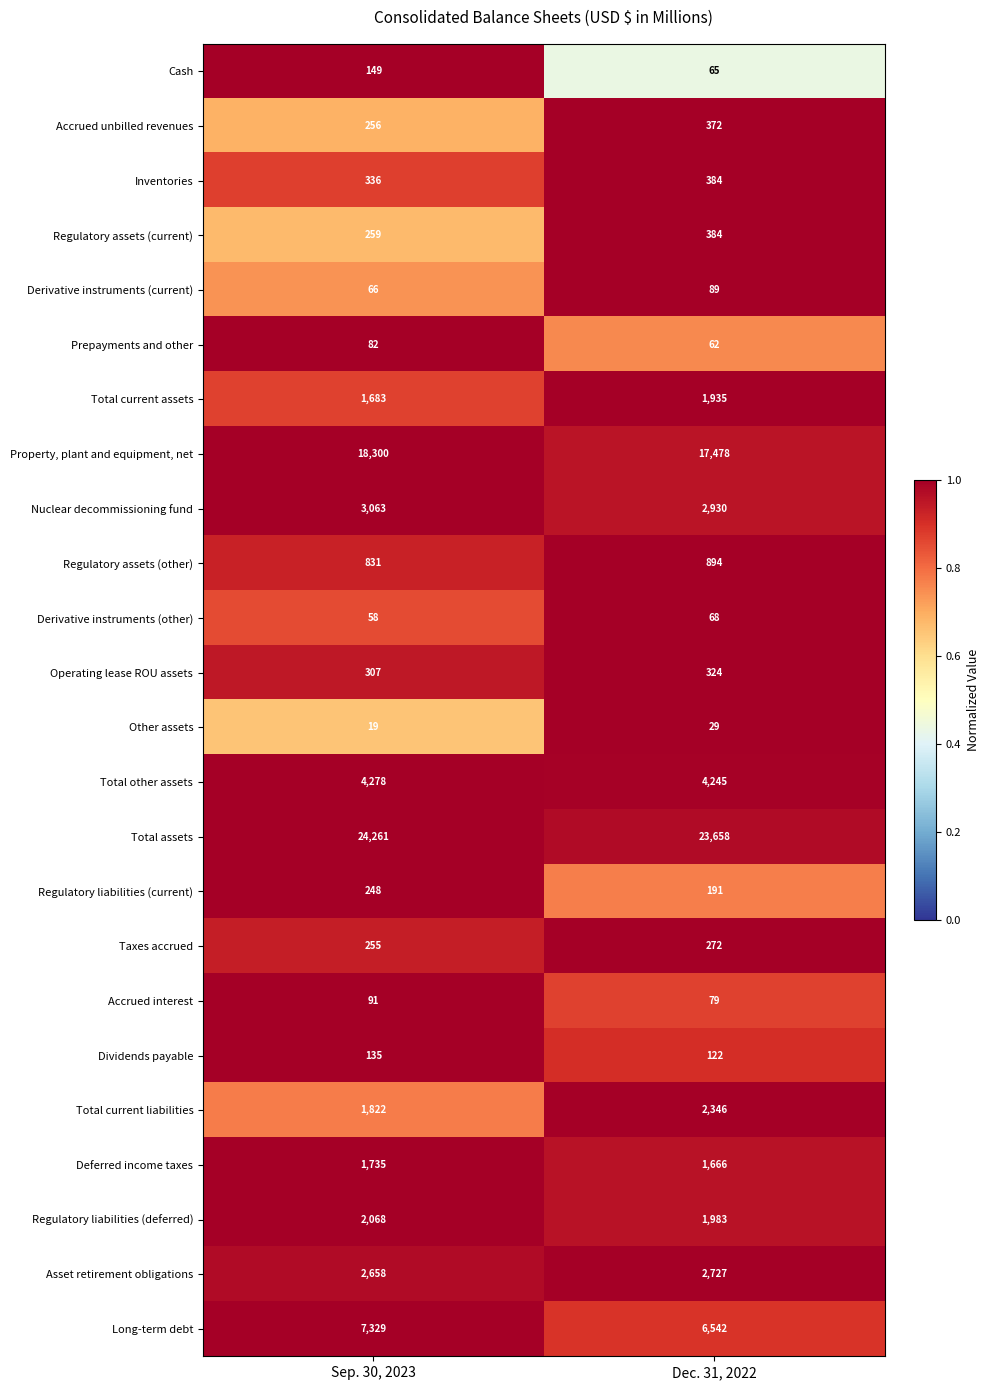

At Sep. 30, 2023, list the series in order from largest to smallest.

Total assets, Property, plant and equipment, net, Long-term debt, Total other assets, Nuclear decommissioning fund, Asset retirement obligations, Regulatory liabilities (deferred), Total current liabilities, Deferred income taxes, Total current assets, Regulatory assets (other), Inventories, Operating lease ROU assets, Regulatory assets (current), Accrued unbilled revenues, Taxes accrued, Regulatory liabilities (current), Cash, Dividends payable, Accrued interest, Prepayments and other, Derivative instruments (current), Derivative instruments (other), Other assets